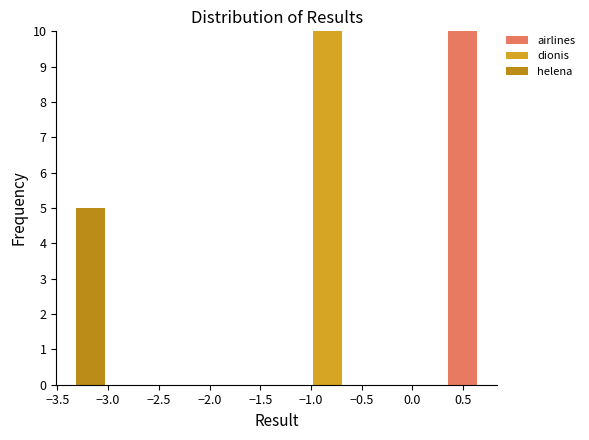

Reading left to right, transcribe this chart: for each stacked bar, give the range it covers on the x-axis and its total height. Neither the bar edges nor the heights are printed on the chart, so give them approximately, as read against the axes.

-3.35 to -3.00: 5
-3.00 to -2.65: 0
-2.65 to -2.35: 0
-2.35 to -2.00: 0
-2.00 to -1.65: 0
-1.65 to -1.35: 0
-1.35 to -1.00: 0
-1.00 to -0.65: 10
-0.65 to -0.35: 0
-0.35 to 0.00: 0
0.00 to 0.35: 0
0.35 to 0.65: 10